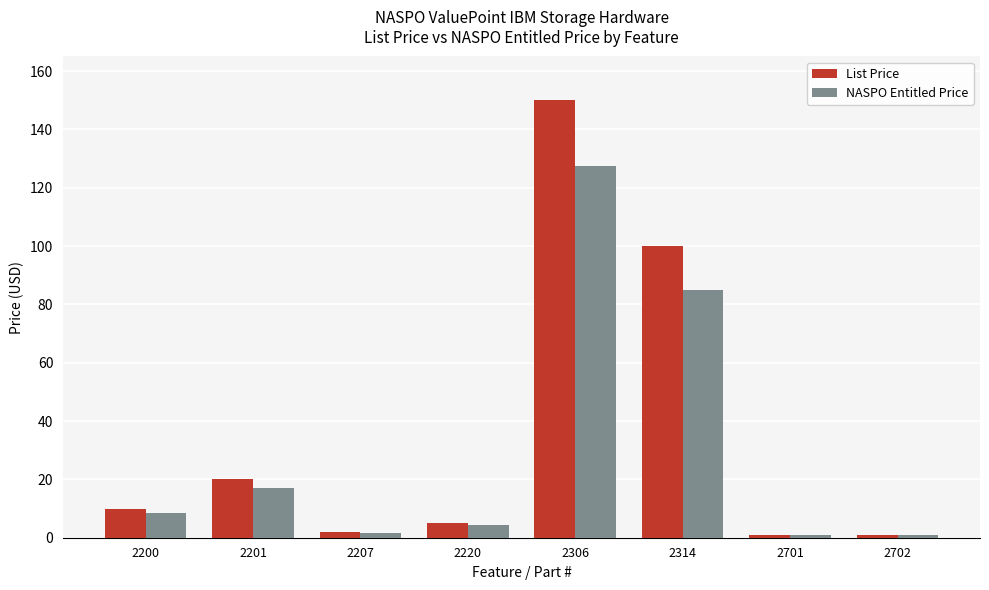

List the series in order of their peak value, highest first.

List Price, NASPO Entitled Price